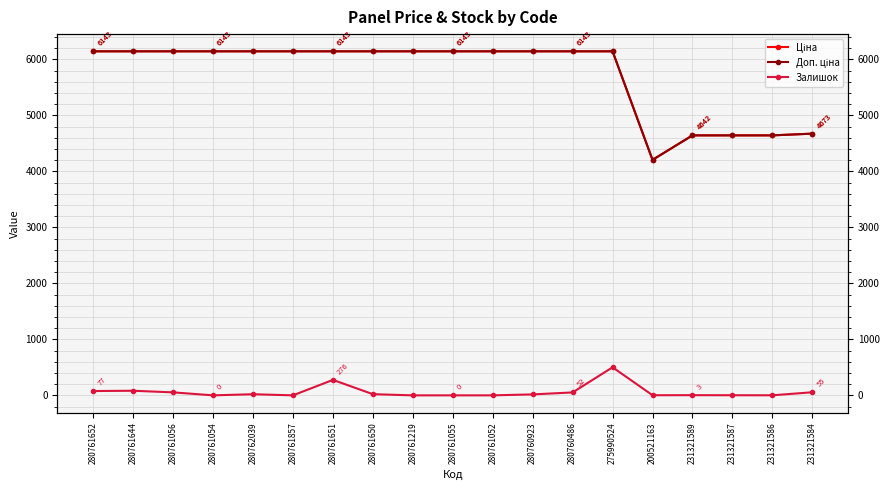

What is the highest value of the Залишок series?

501.0